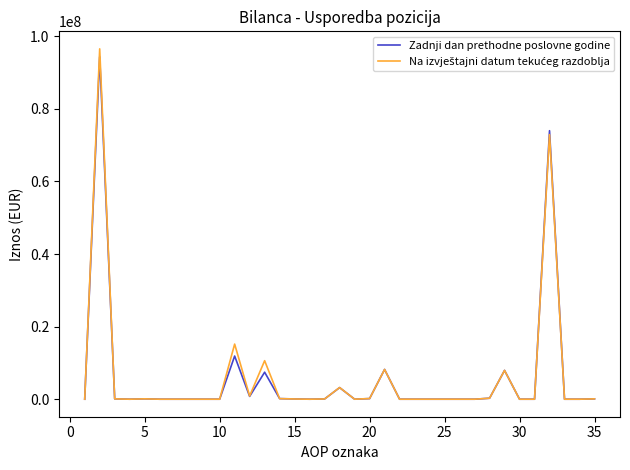

What is the highest value of the Zadnji dan prethodne poslovne godine series?

94340825